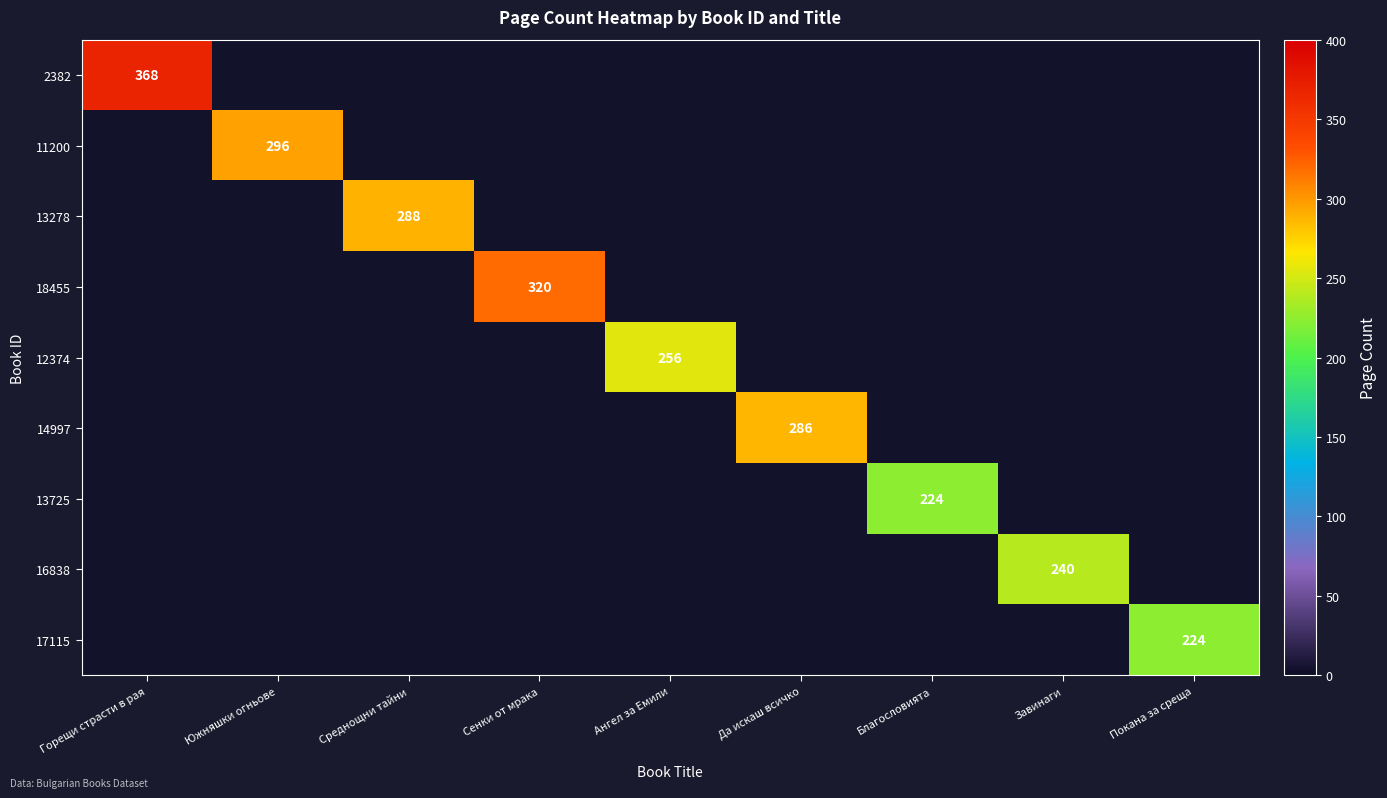

Which series has the widest spread of values?

2382